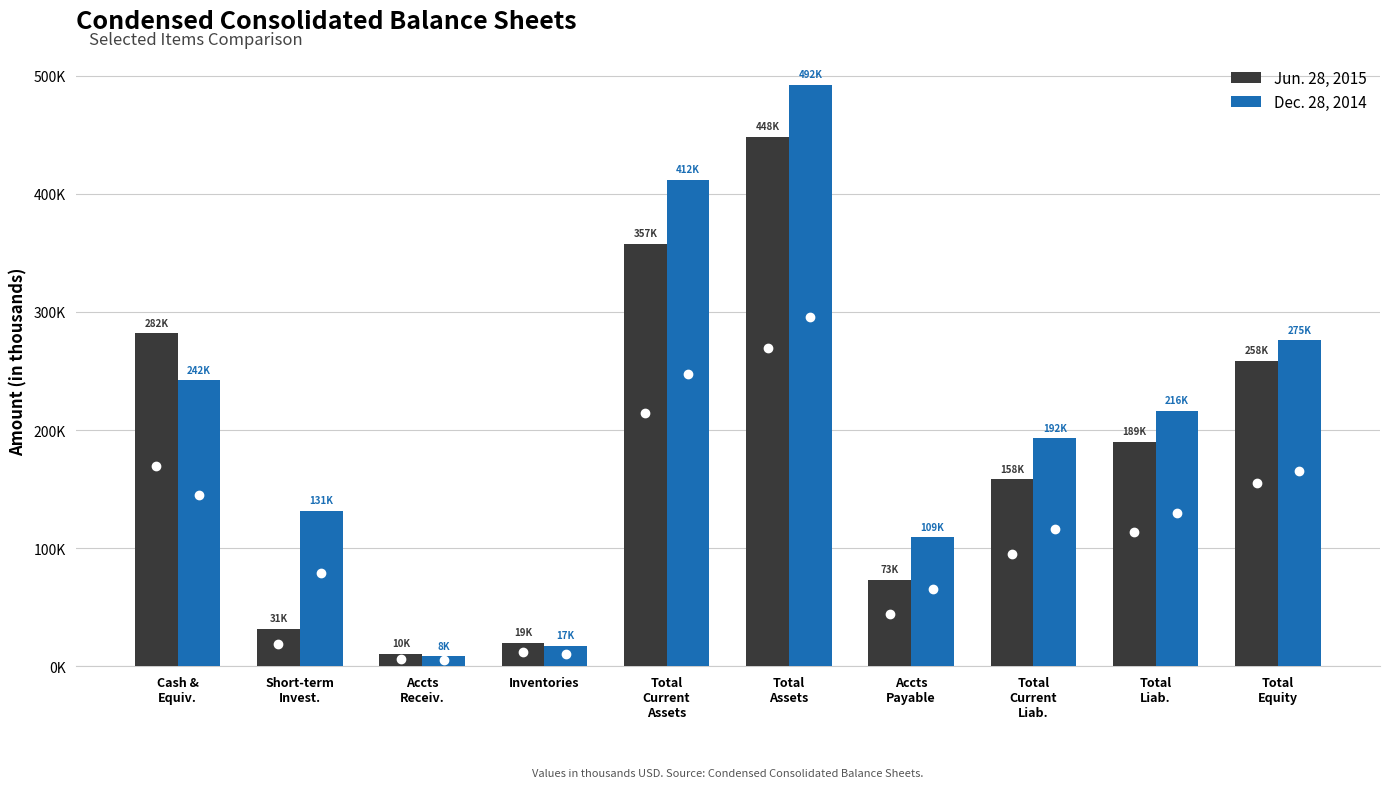

Does the chart contain stacked bars?

No